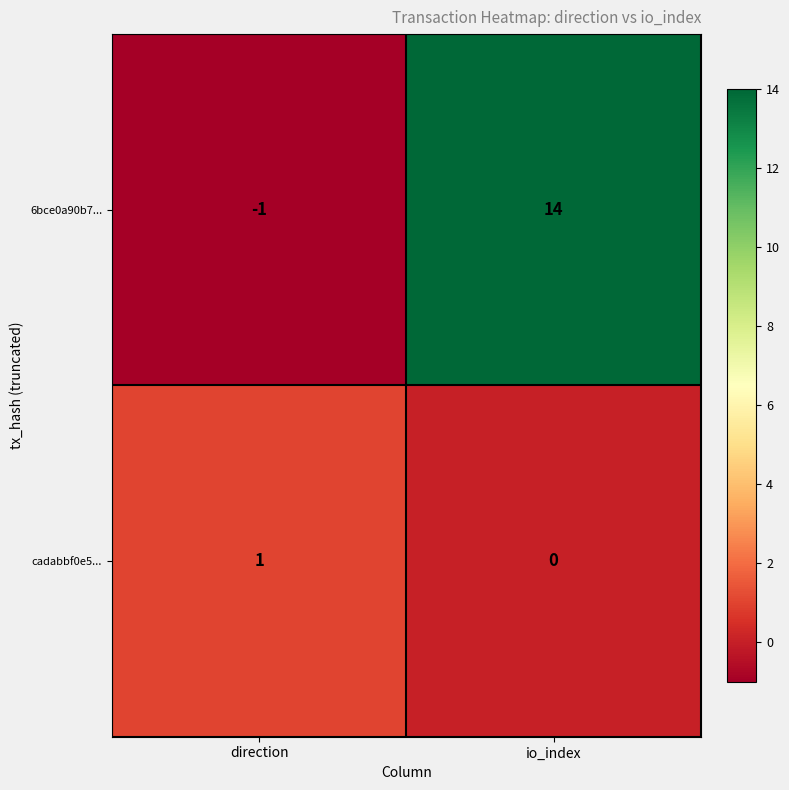

What is the minimum value shown in the chart?

-1